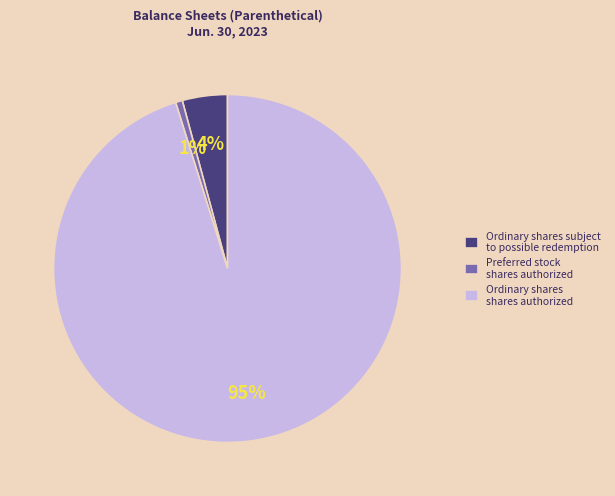

True or false: Preferred stock shares authorized accounts for 11% of the total.

False